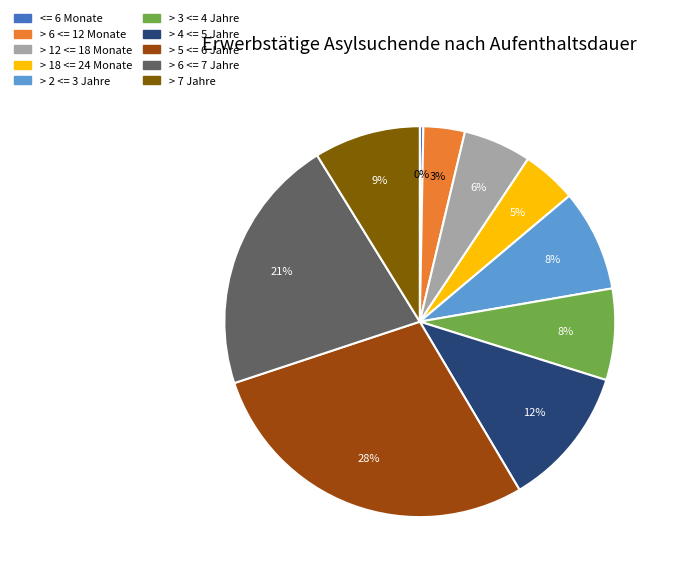

To the nearest percent, what percentage of the pie is > 5 <= 6 Jahre?

28%